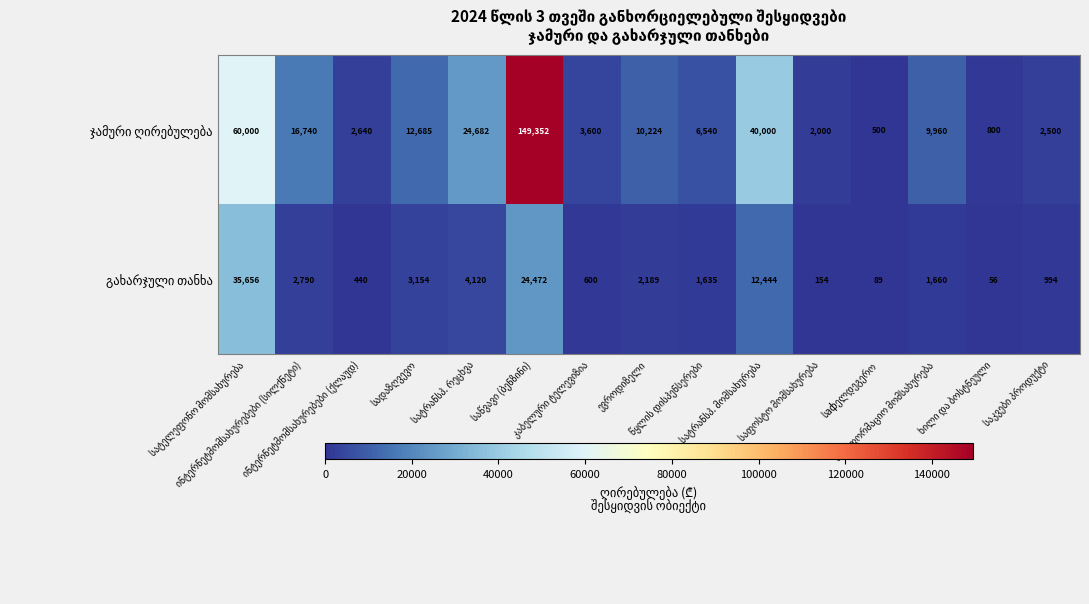

What is the greatest value displayed?

149352